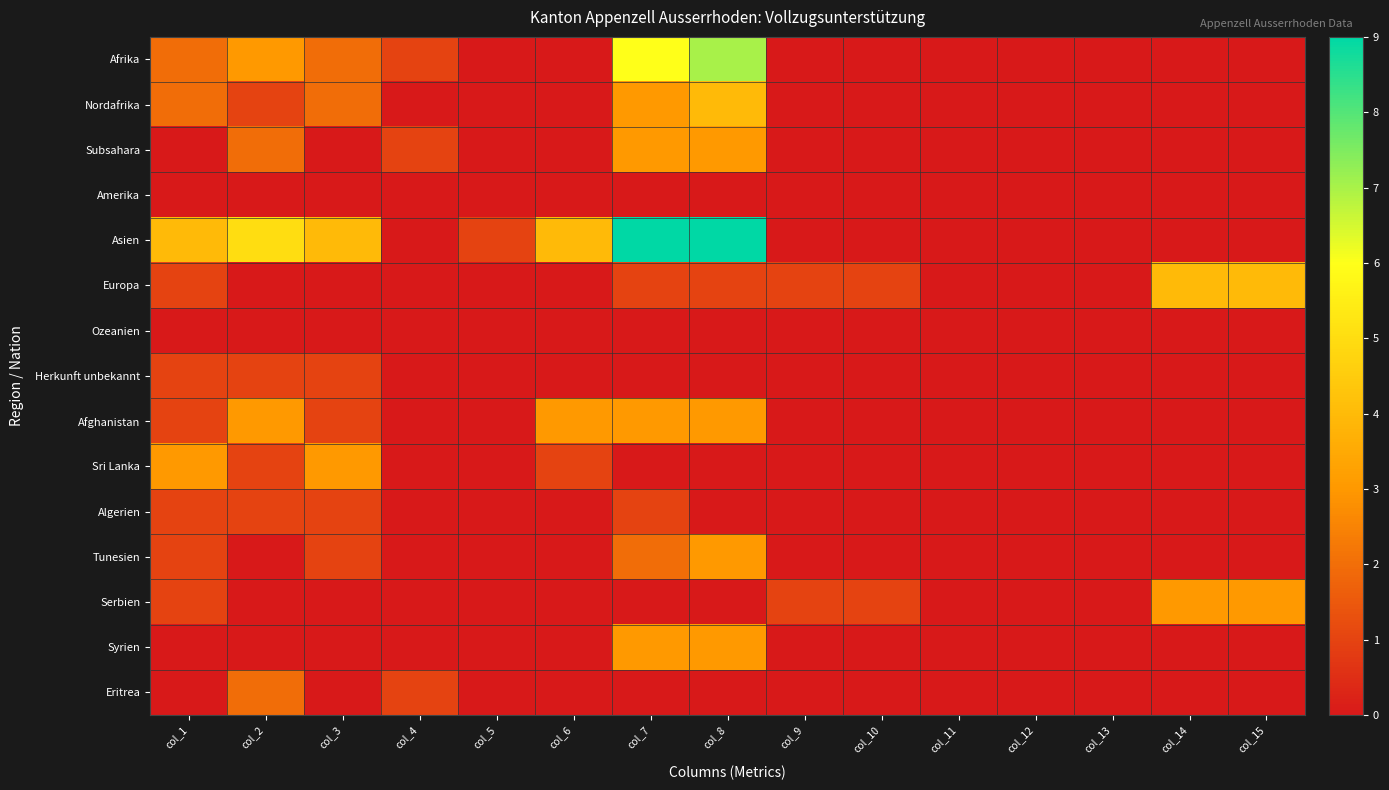

Rank the series by their maximum value, from lowest to highest.

Amerika, Ozeanien, Herkunft unbekannt, Algerien, Eritrea, Subsahara, Afghanistan, Sri Lanka, Tunesien, Serbien, Syrien, Nordafrika, Europa, Afrika, Asien